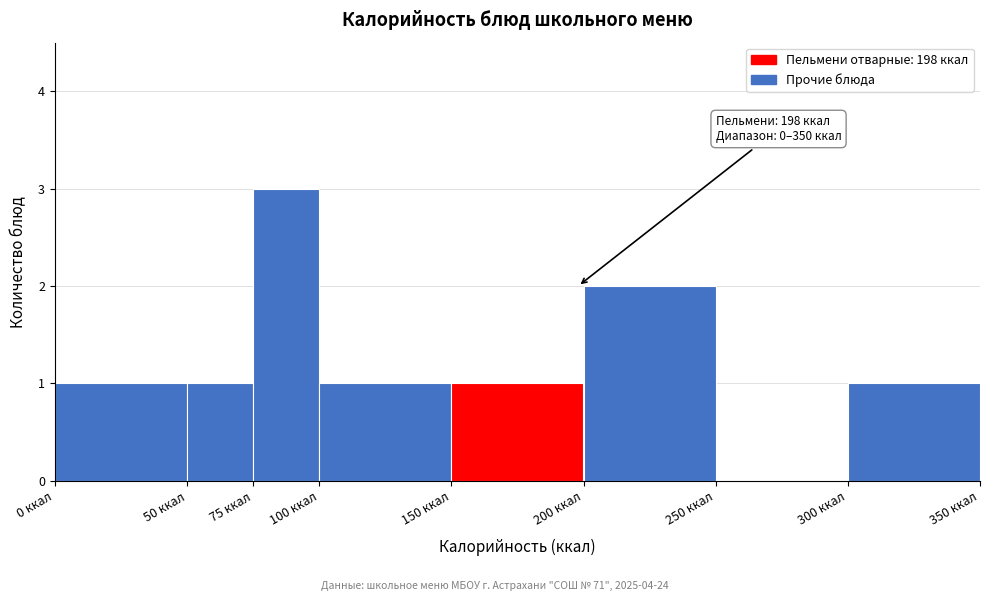

Over which range of the x-axis is the bar tallest?

75 to 100